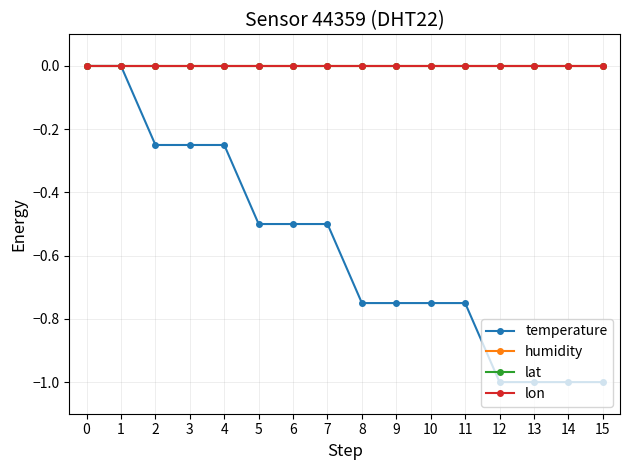

Which has a higher value, 11 or 4?

4